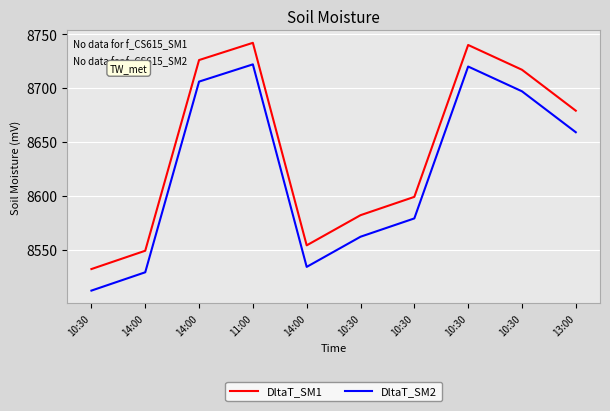

What are all the series names shown in the legend?

DltaT_SM1, DltaT_SM2